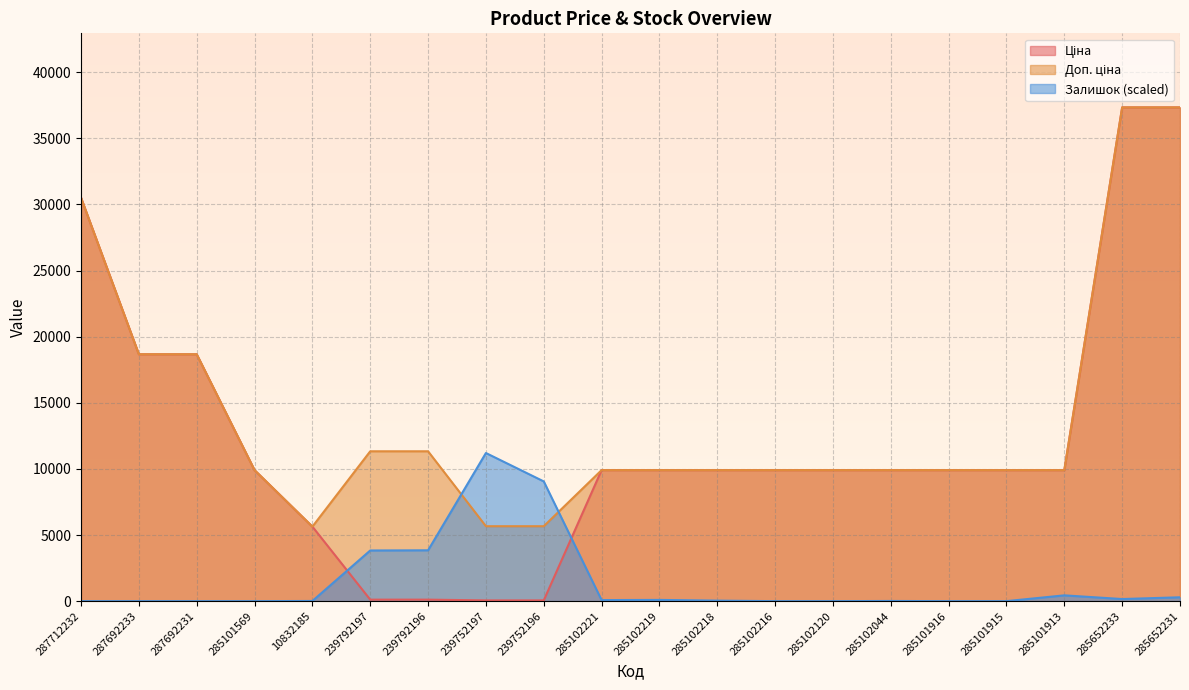

How many lines are shown in the chart?

3